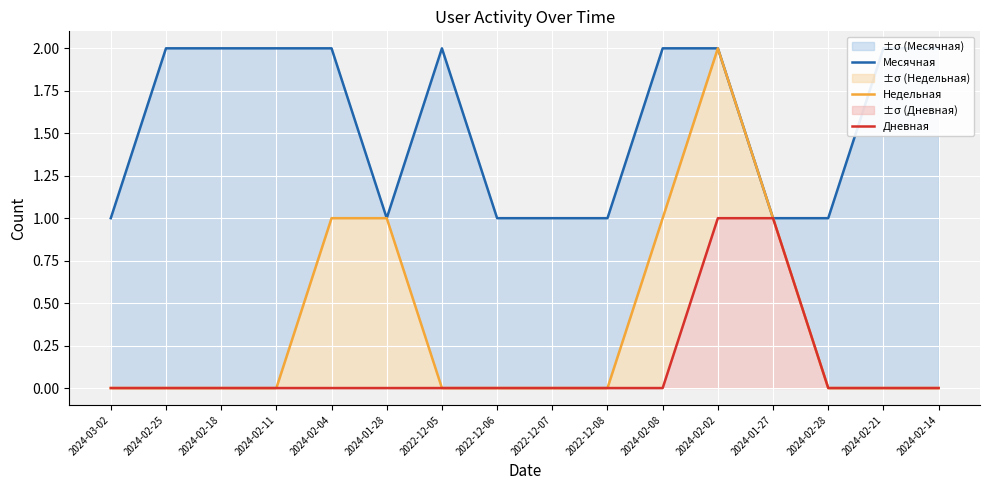

How many lines are shown in the chart?

3